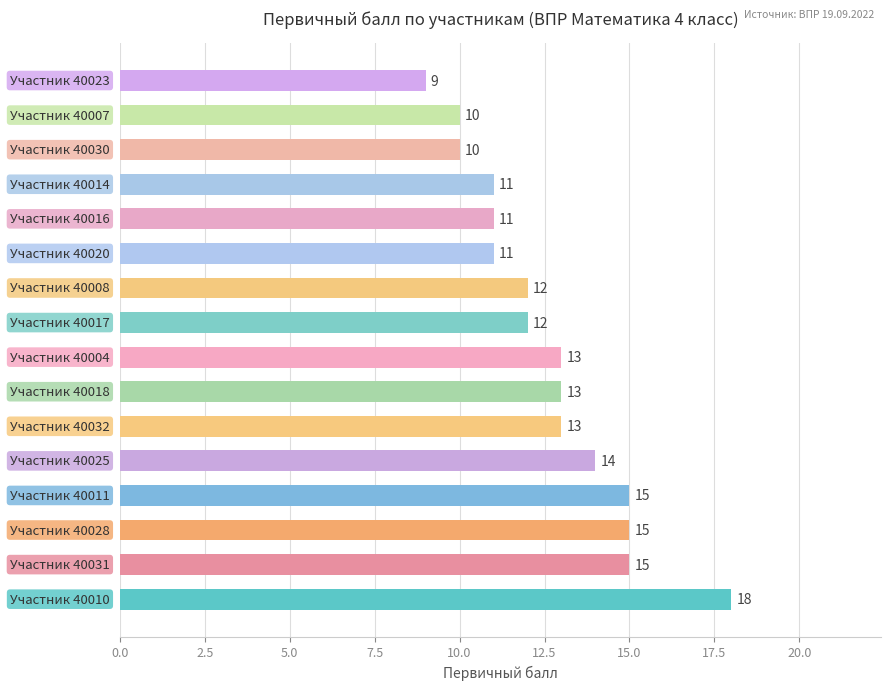

Count the values in the range 11 to 15.

12